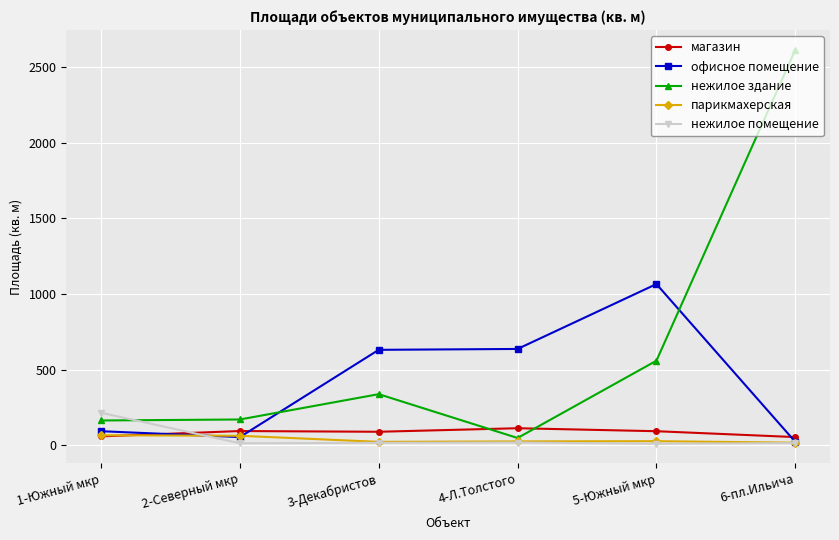

In нежилое помещение, how many points are lower than both neighbors (excluding endpoints)?

2